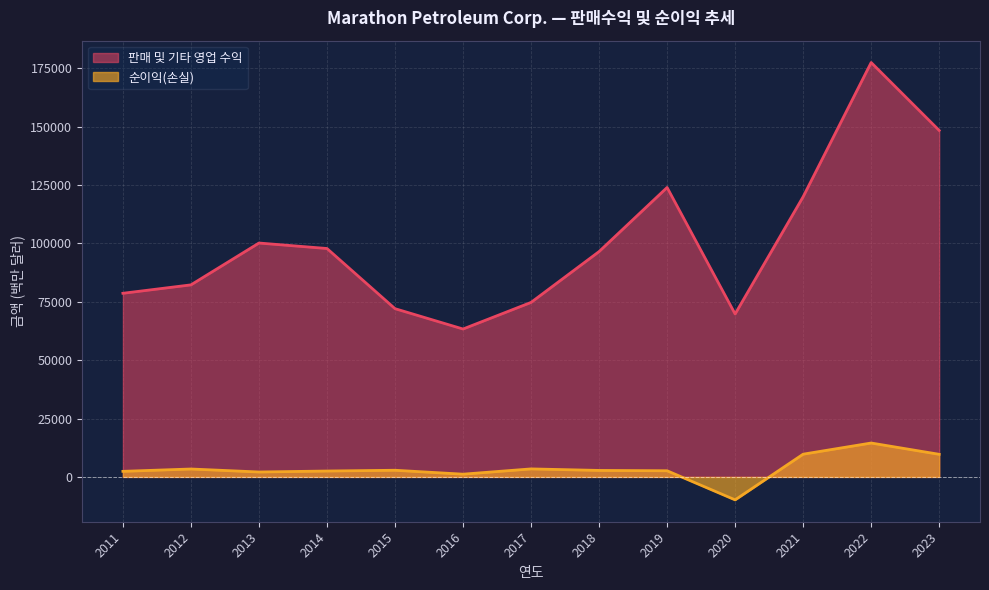

True or false: 순이익(손실) has a value of 391 at 2016.

False